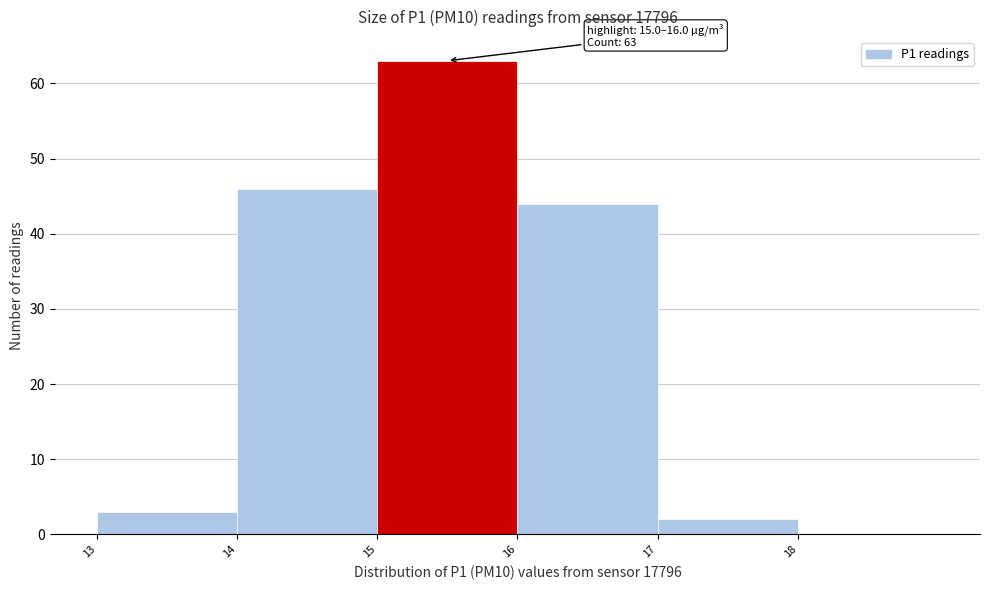

Which range on the x-axis has the tallest bar?

15 to 16